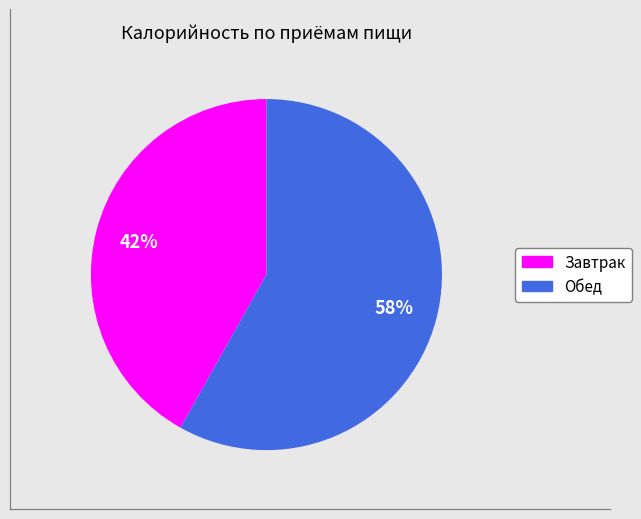

The Завтрак slice represents 34% of the pie. True or false?

False